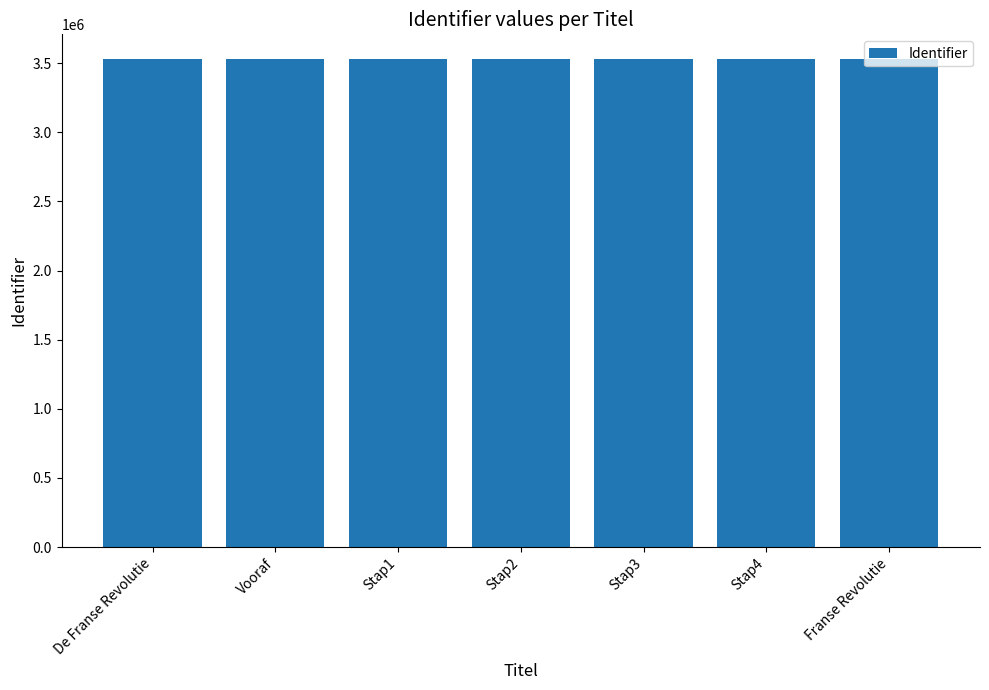

What is the sum of all values?

24727564